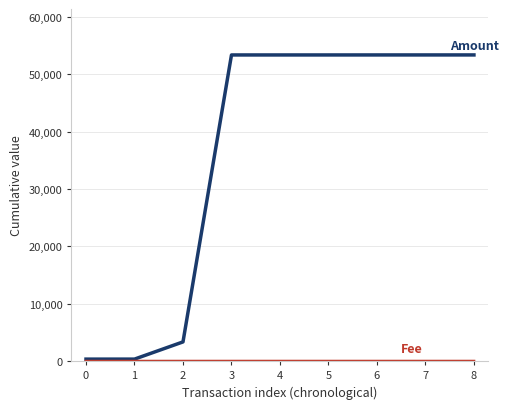

How many lines are shown in the chart?

2